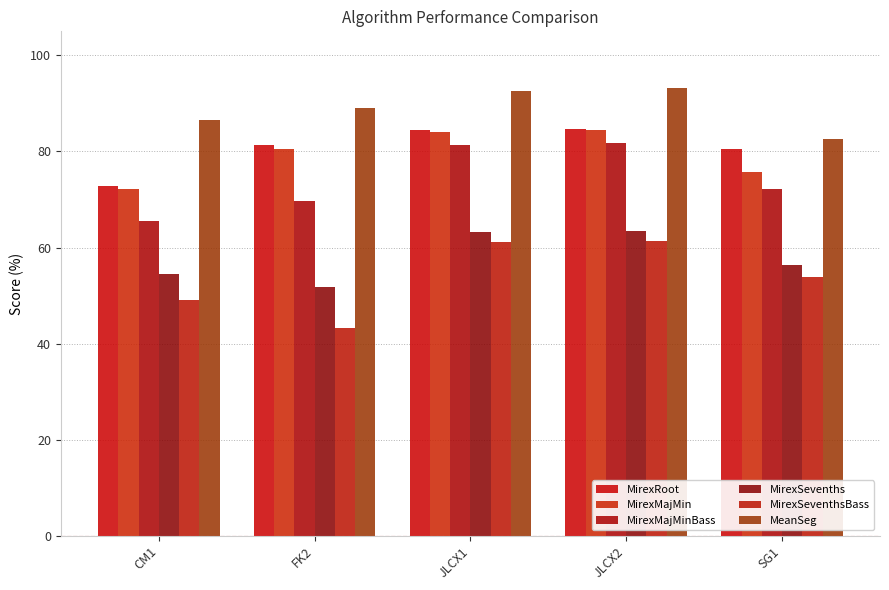

What is the total value across all series at CM1?

400.6